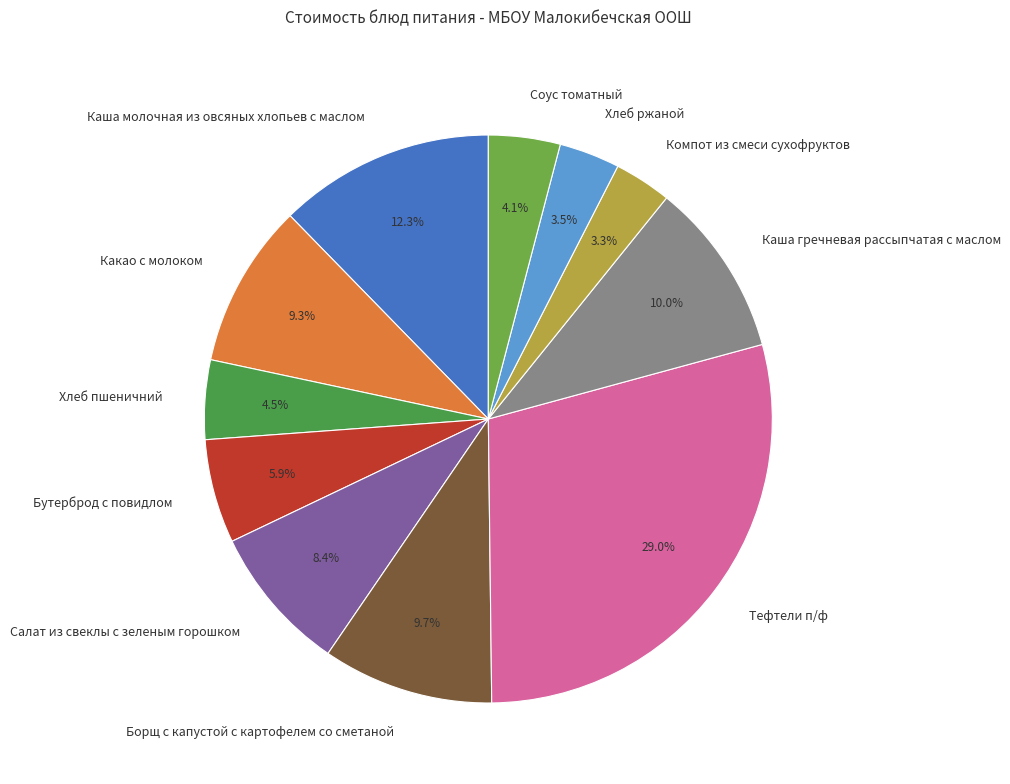

To the nearest percent, what percentage of the pie is Салат из свеклы с зеленым горошком?

8%